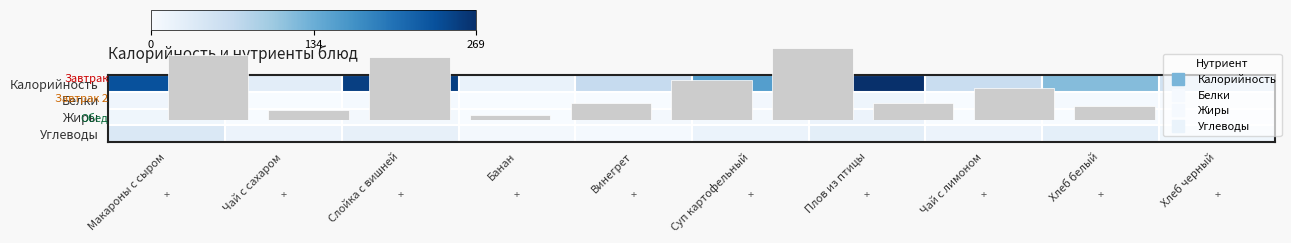

What is the maximum value for Жиры?

14.8